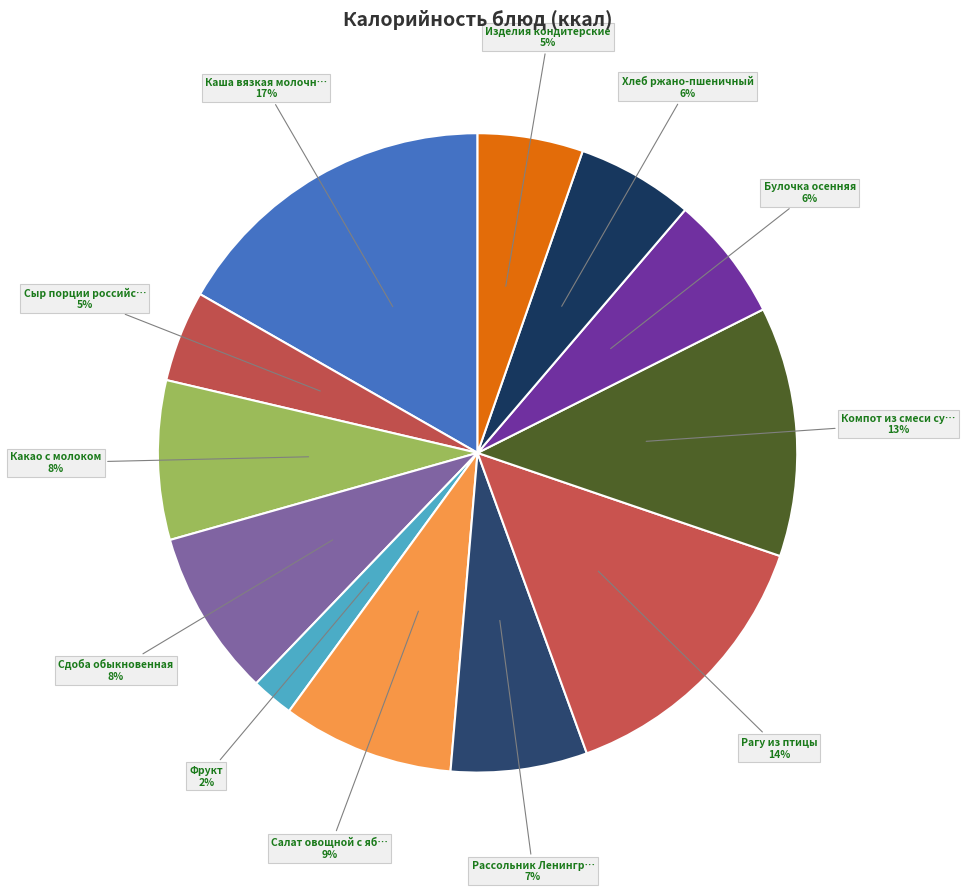

Count the number of slices in the pie.

12